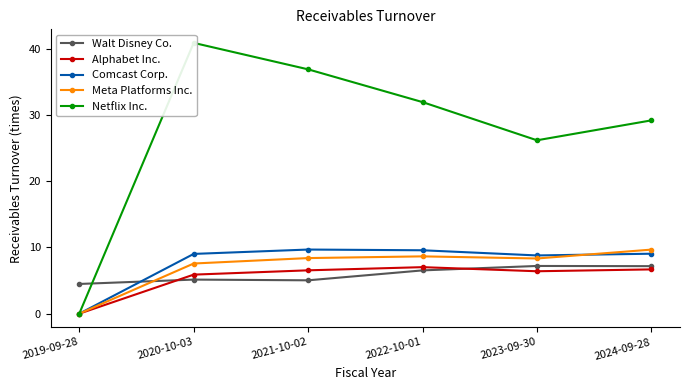

What position from the left is 2020-10-03?

2